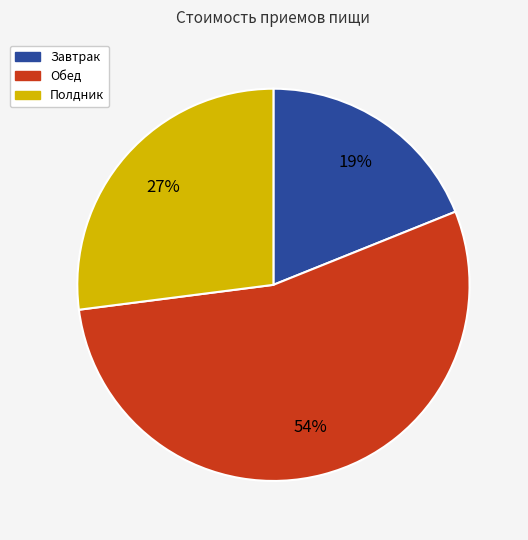

To the nearest percent, what percentage of the pie is Обед?

54%